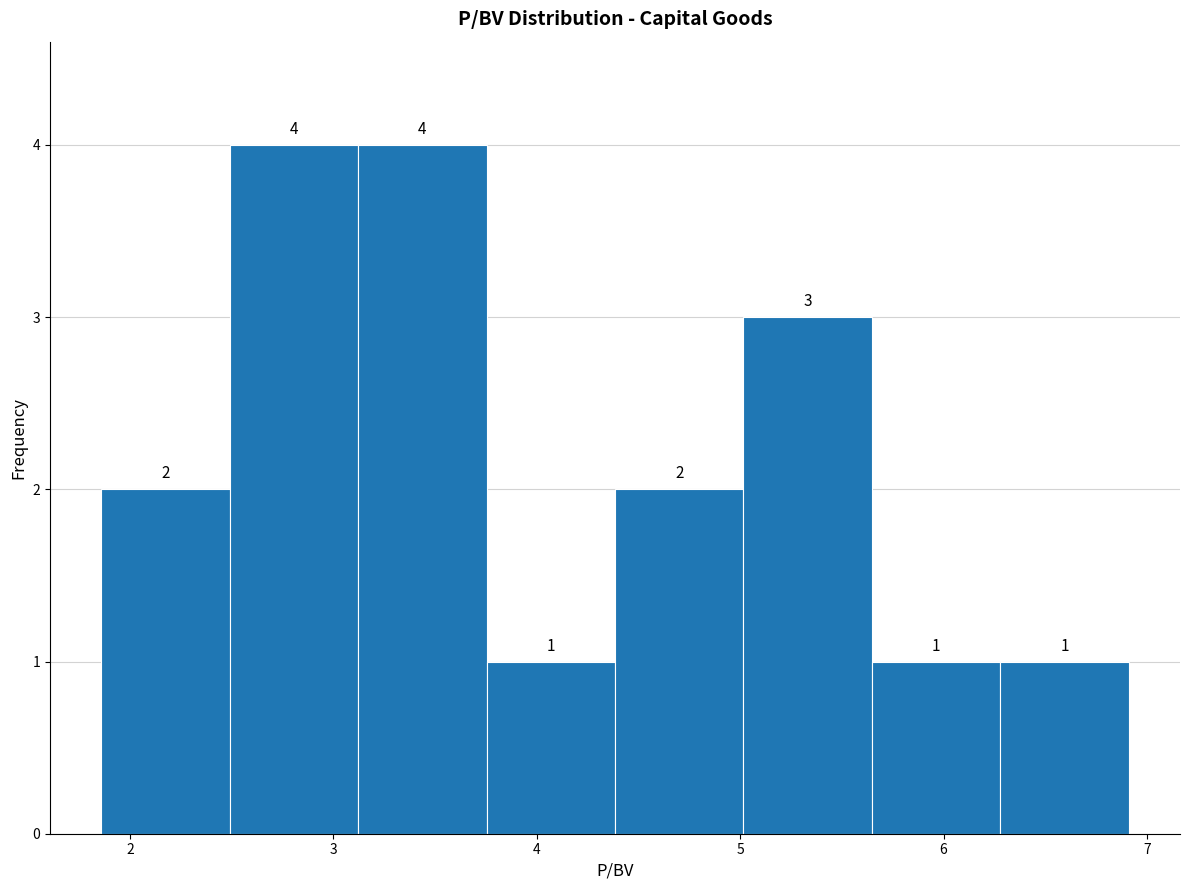

What is the height of the bar covering 2.5 to 3.1 on the x-axis? The bar edges are not printed on the chart, so give them approximately, as read against the axis.

4